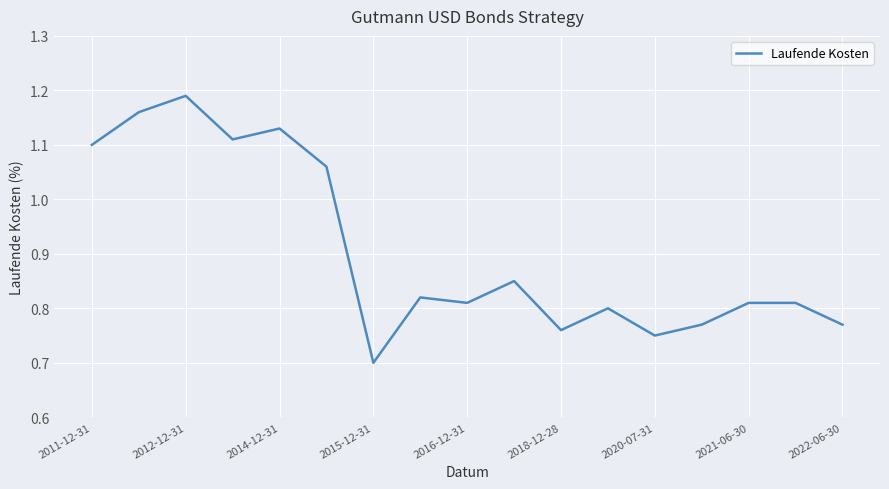

What is the smallest value displayed?

0.7